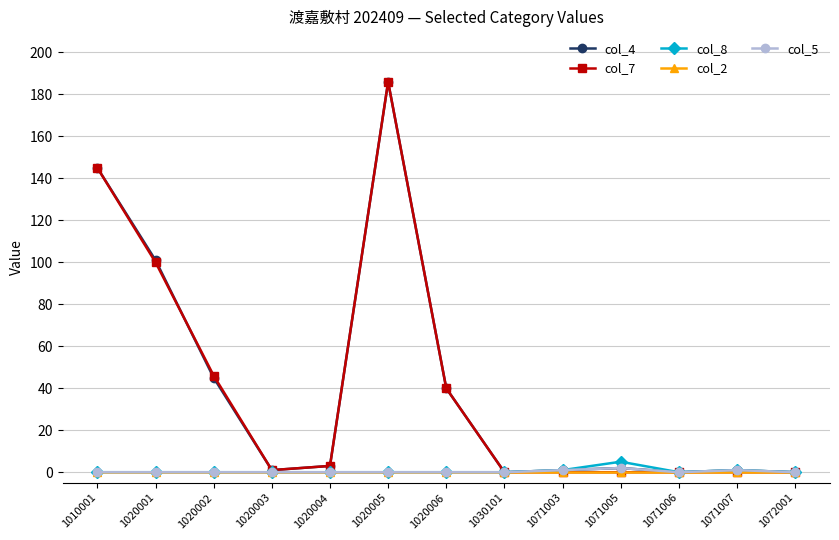

Is the value of col_7 at 1020002 greater than the value of col_4 at 1071006?

Yes